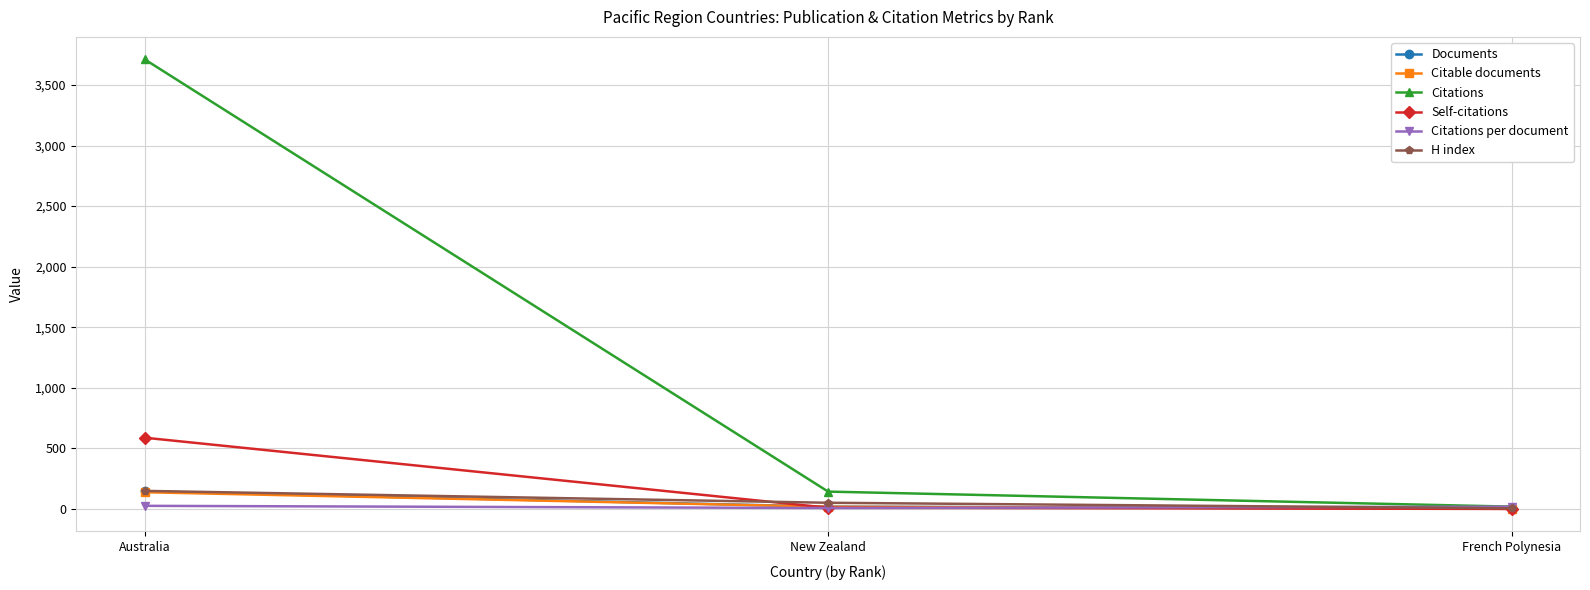

What is the total value across all series at New Zealand?

248.5